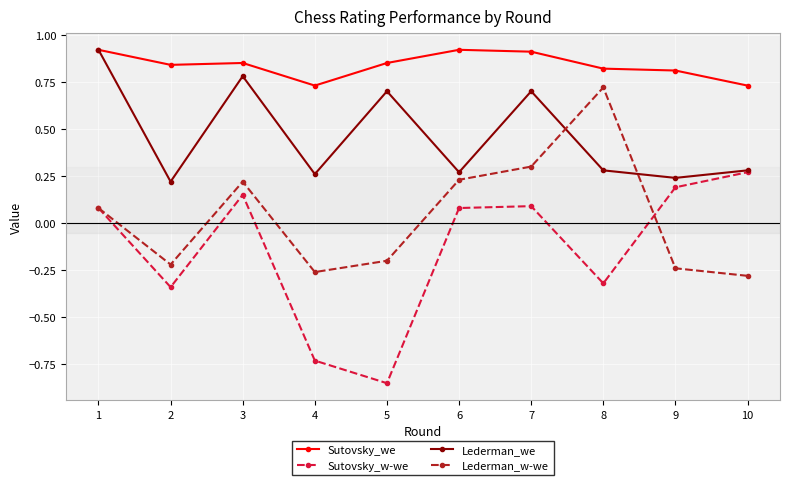

Where is the first local minimum for Sutovsky_w-we?

2